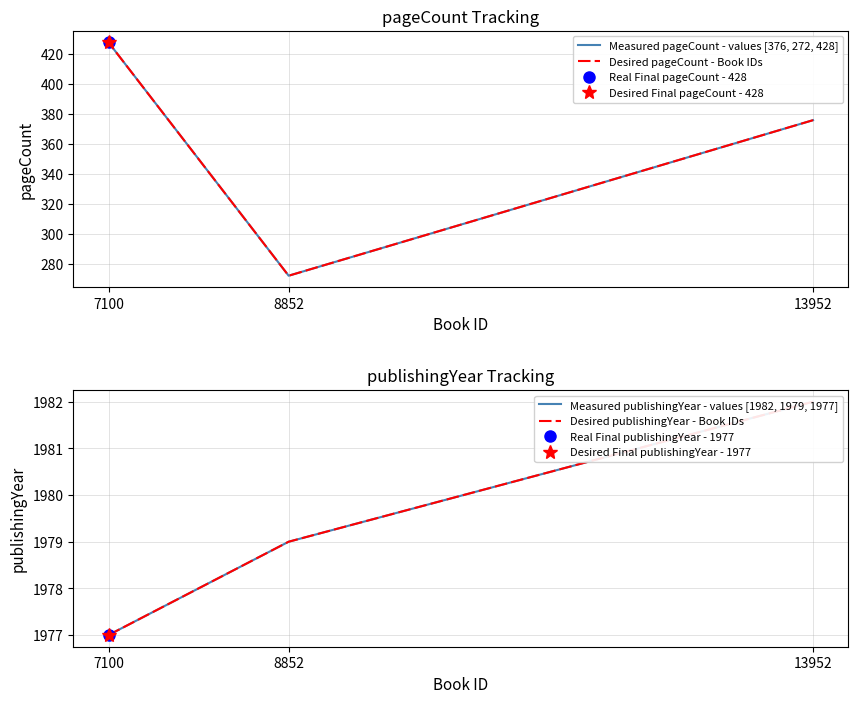

The Desired pageCount - Book IDs series shows 428 at 7100. True or false?

True